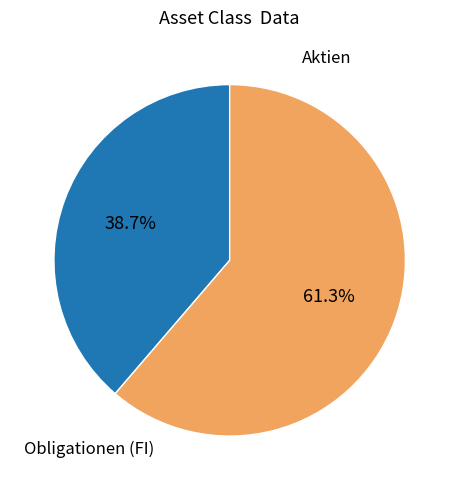

Is there a majority slice in this chart?

Yes